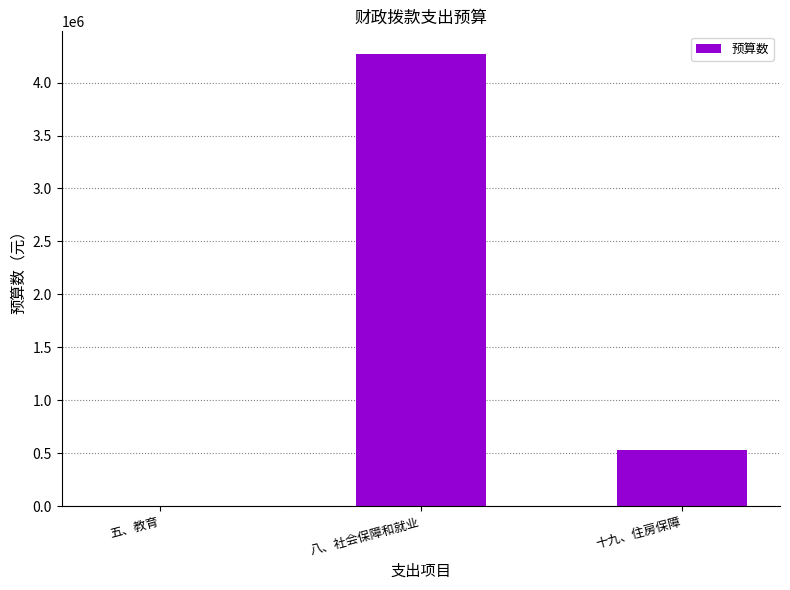

Which category has the highest value across all series?

八、社会保障和就业